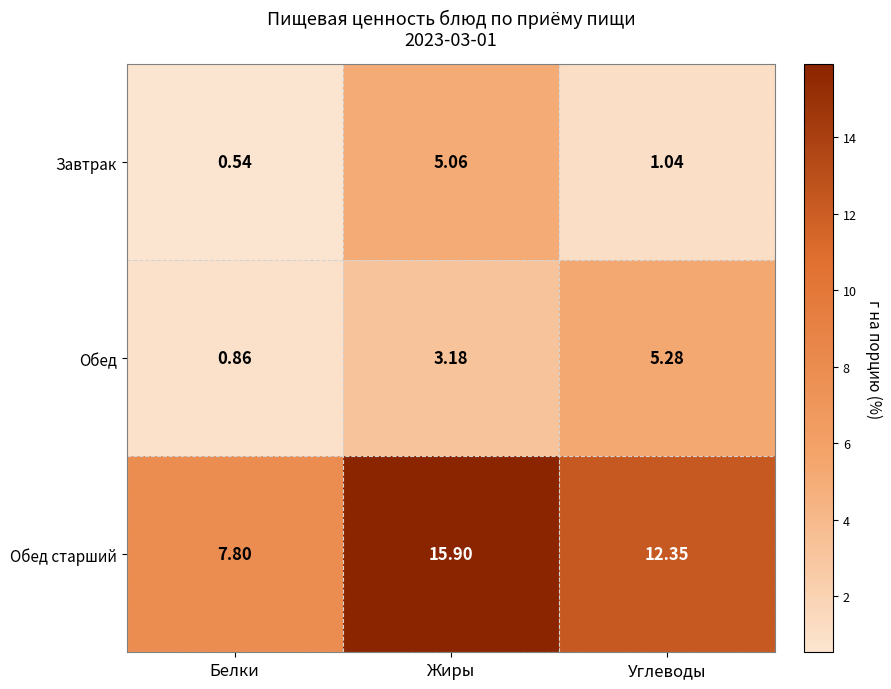

At which category does the chart reach its peak across all series?

Жиры